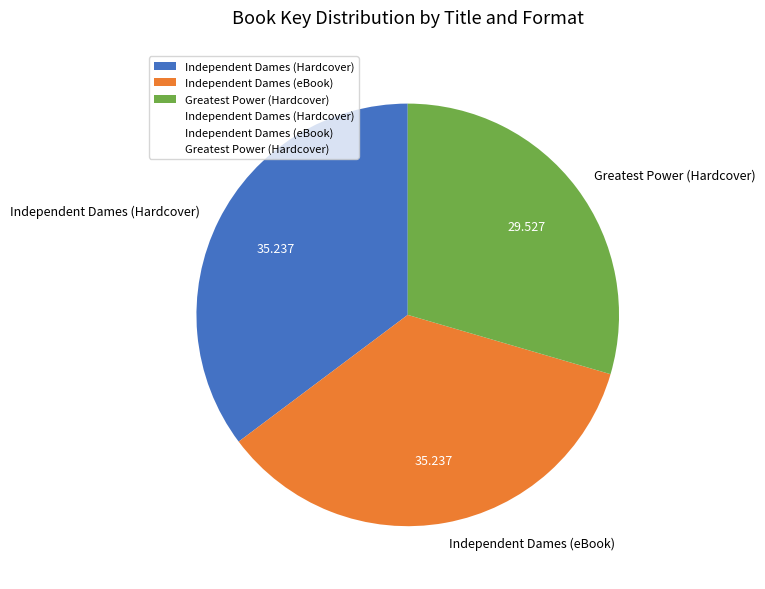

Which slice is the smallest?

Greatest Power (Hardcover)